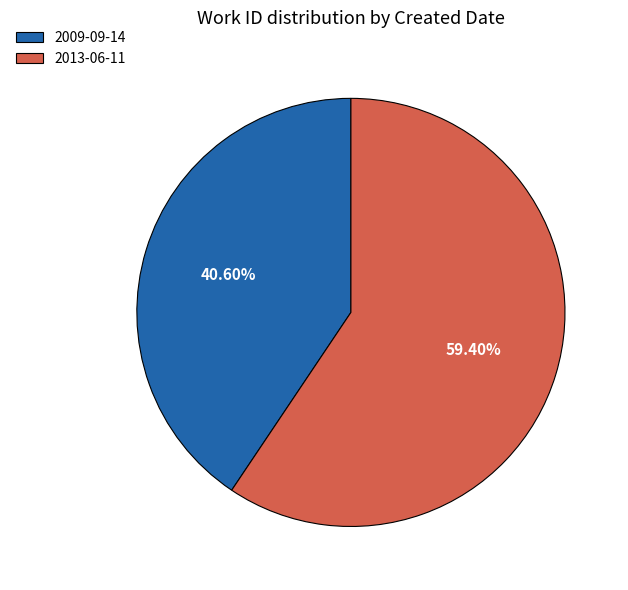

Which category accounts for the majority?

2013-06-11